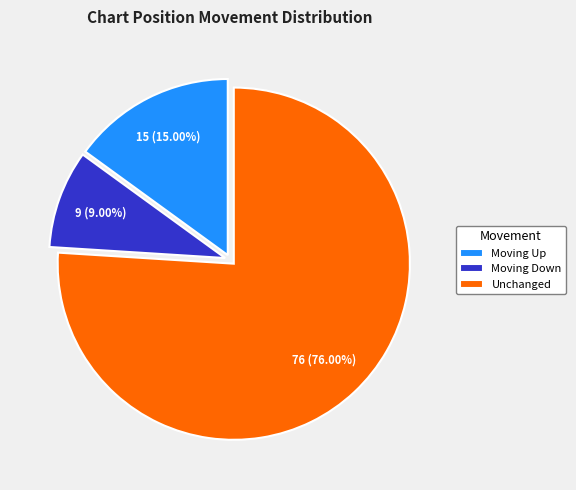

Rank the categories by value from lowest to highest.

Moving Down, Moving Up, Unchanged